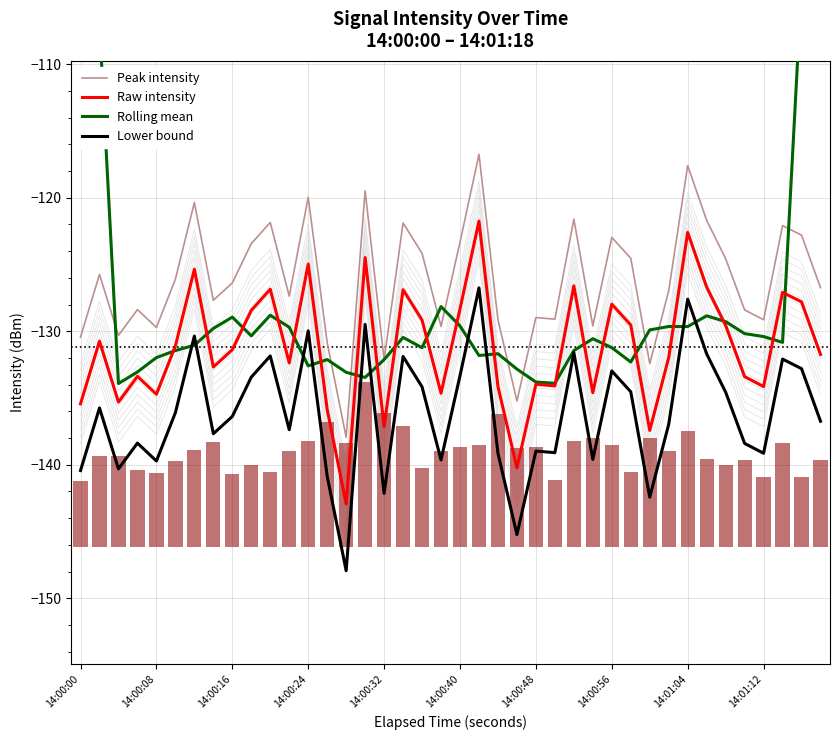

What are all the series names shown in the legend?

Peak intensity, Raw intensity, Rolling mean, Lower bound